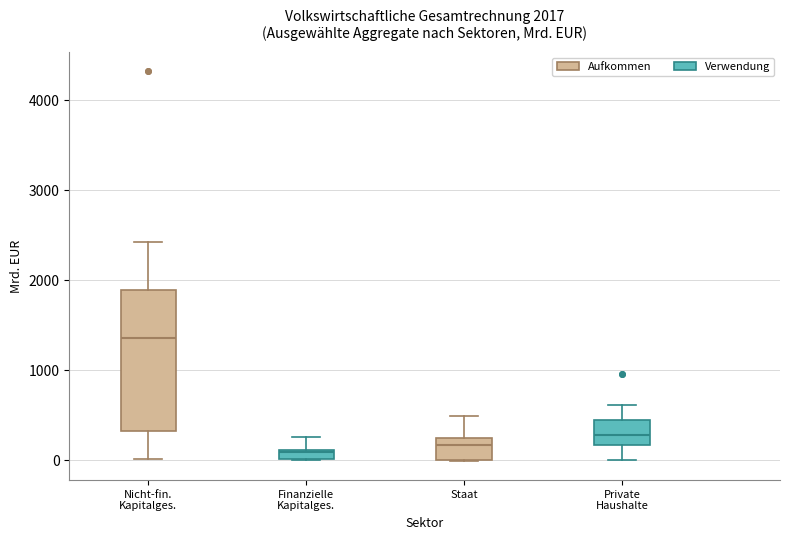

Which box's median line is the highest?

Nicht-fin. Kapitalges.